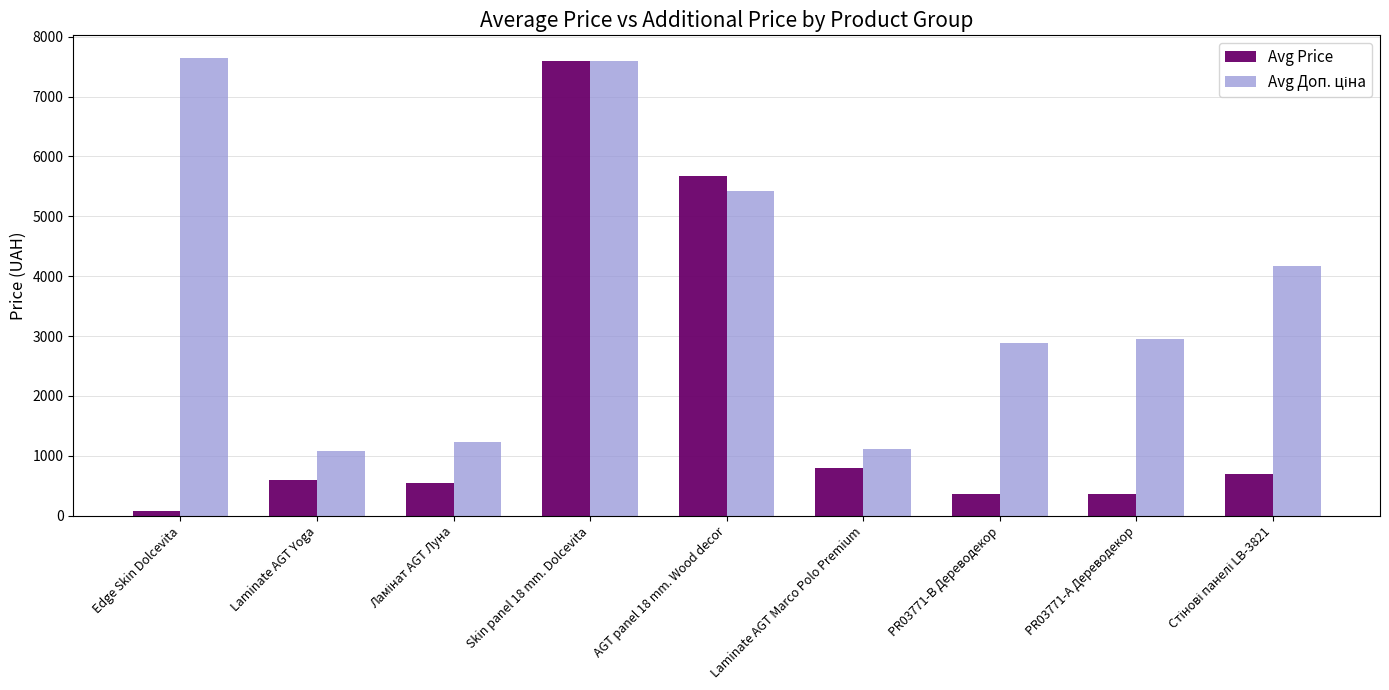

Which category has the lowest value across all series?

Edge Skin Dolcevita